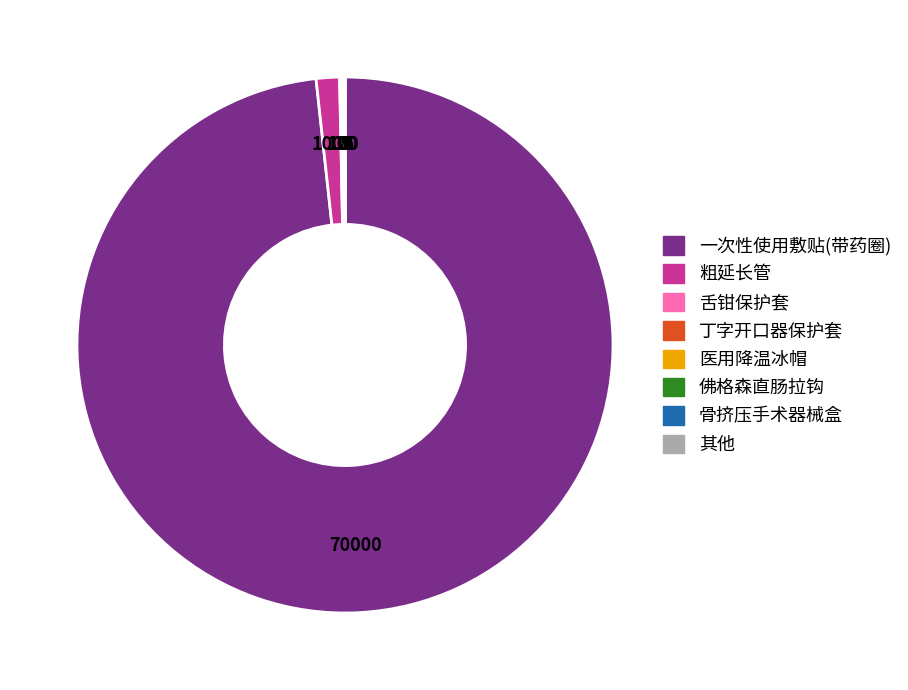

Which slice is the largest?

一次性使用敷贴(带药圈)